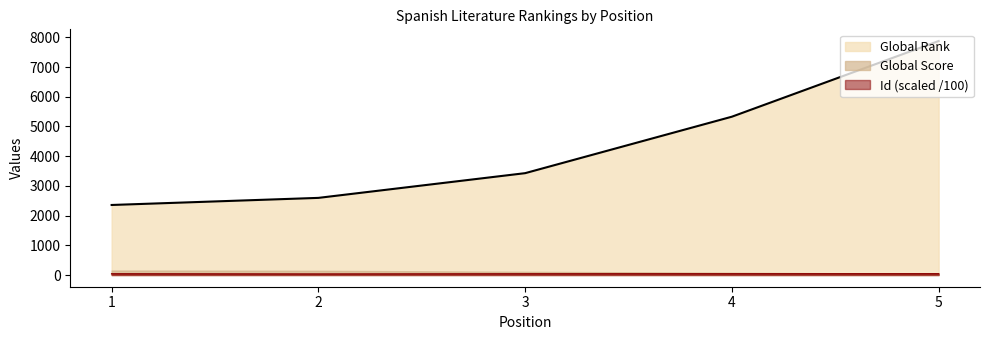

At which label does Global Rank first exceed 3429?

4